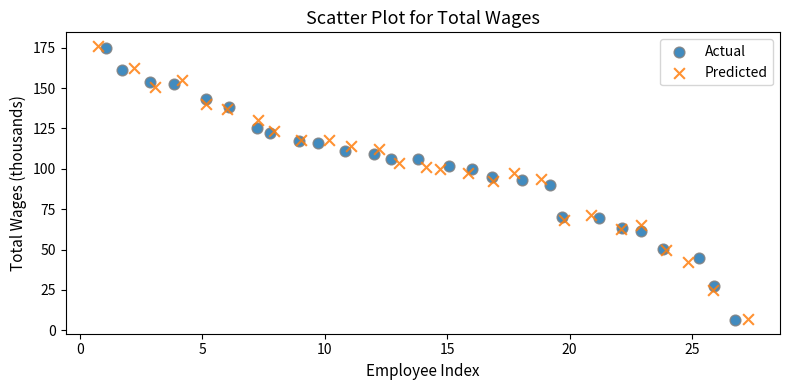

Which series has the widest spread of Y values?

Predicted